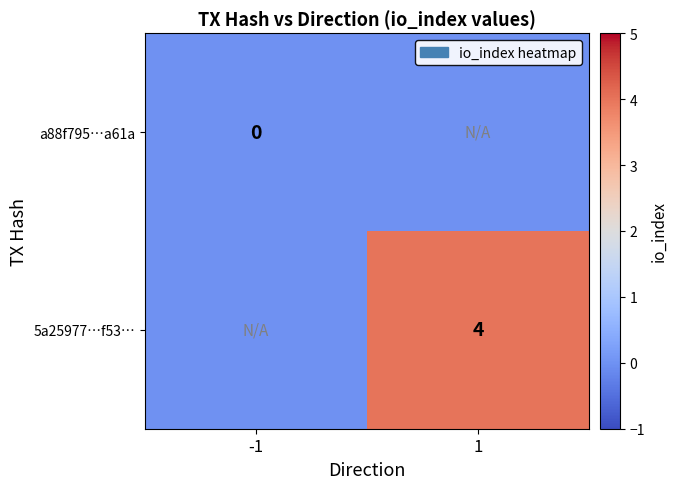

List the labels in order of 5a25977…f53… value, smallest first.

-1, 1